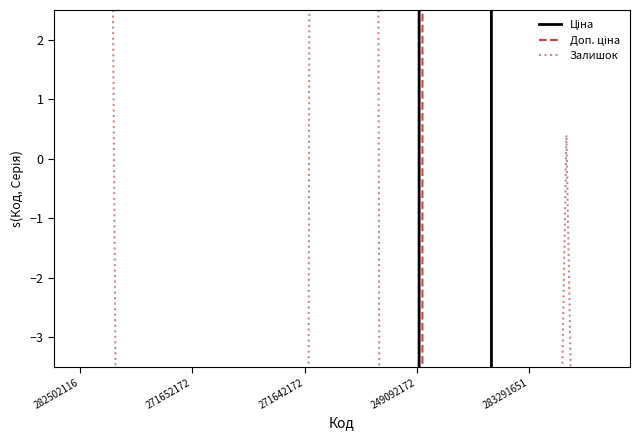

Count the number of categories in the chart.

15